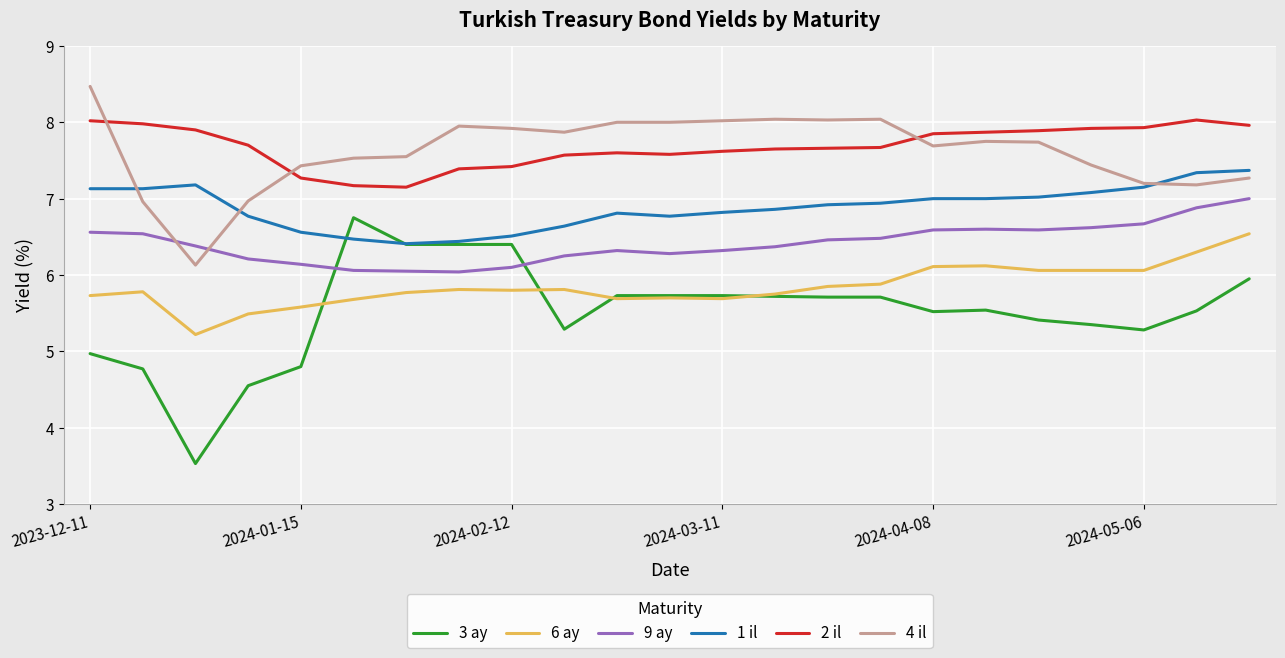

True or false: 3 ay and 4 il cross at least once.

False